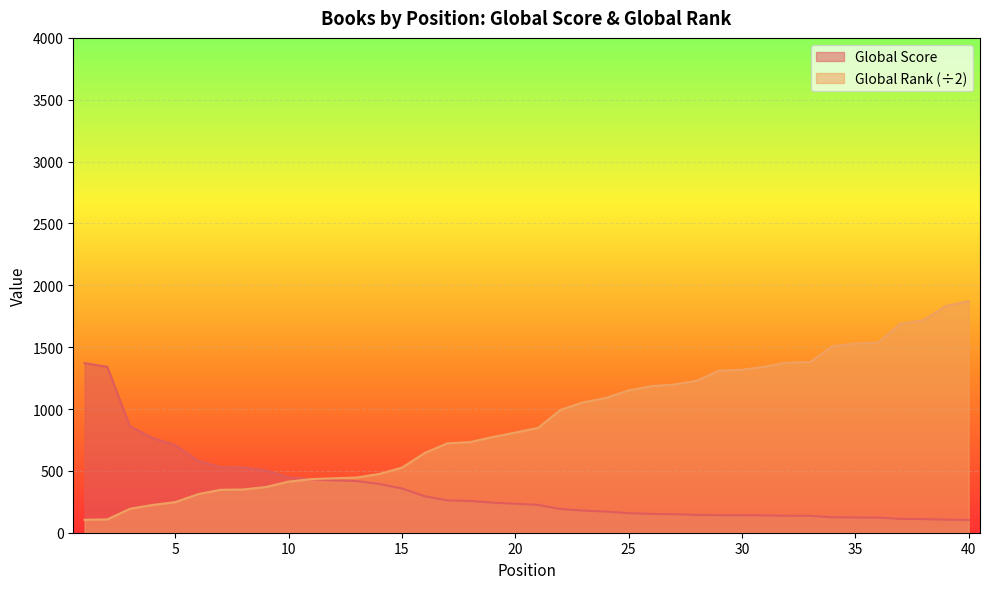

How many values in the Global Rank series are below 847?

20